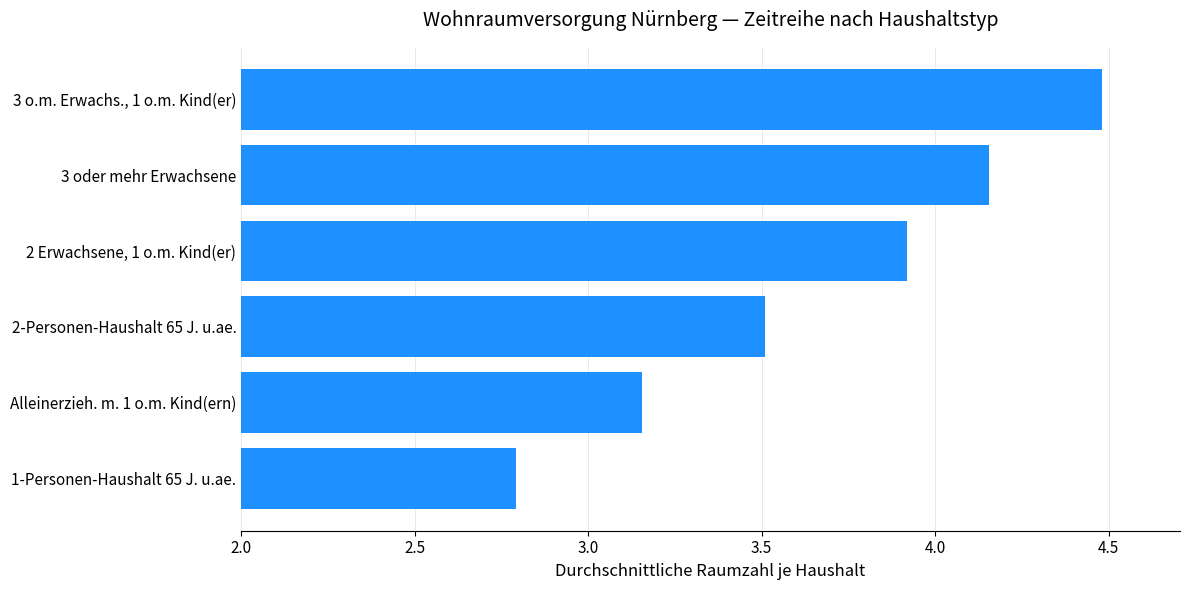

What is the sum of all values?

22.0